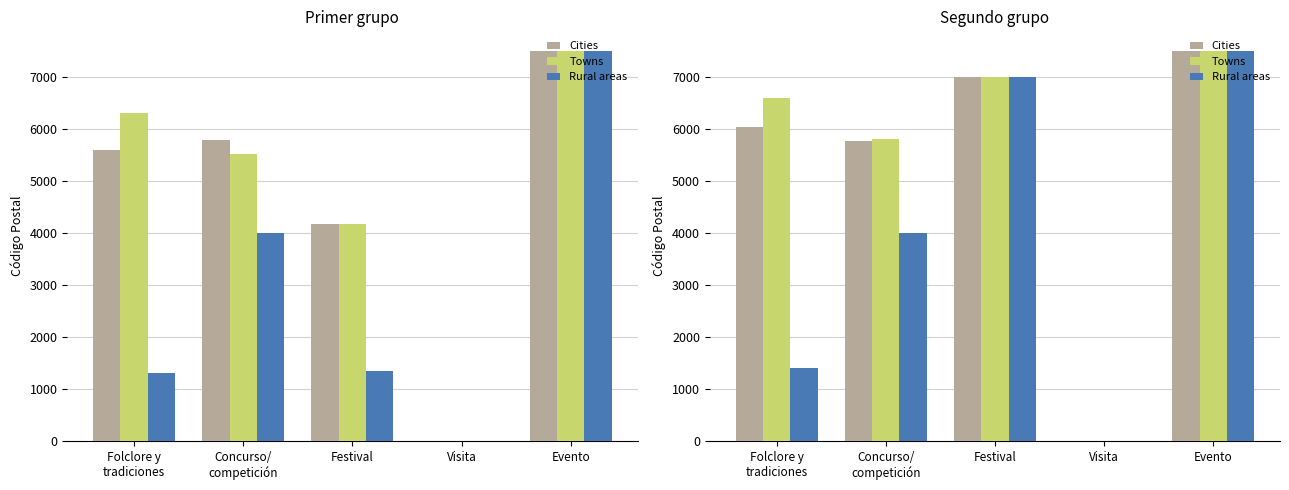

Does the chart contain any negative values?

No